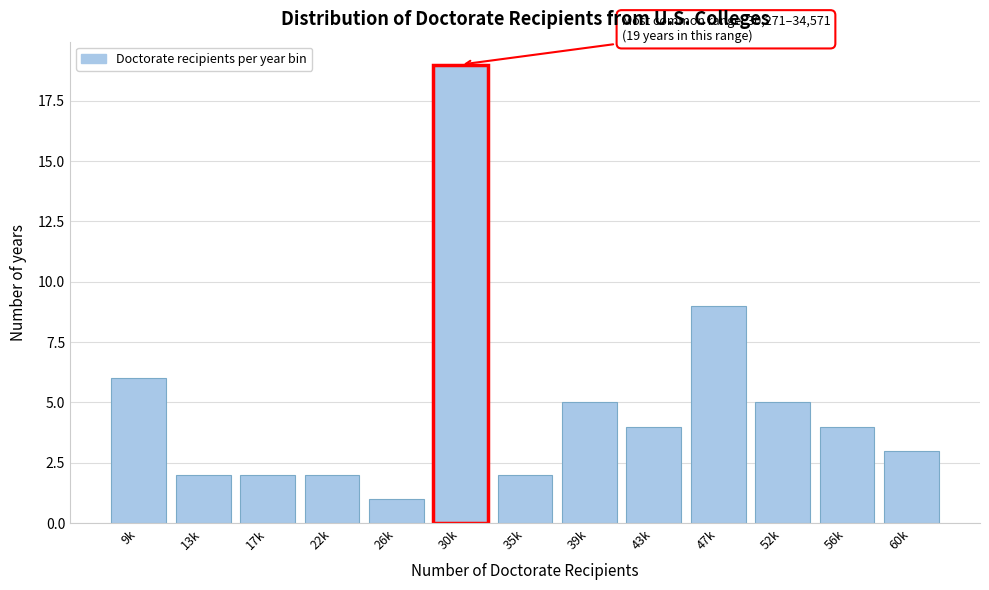

Reading left to right, extract all data points from this chart.

9k=6	13k=2	17k=2	22k=2	26k=1	30k=19	35k=2	39k=5	43k=4	47k=9	52k=5	56k=4	60k=3